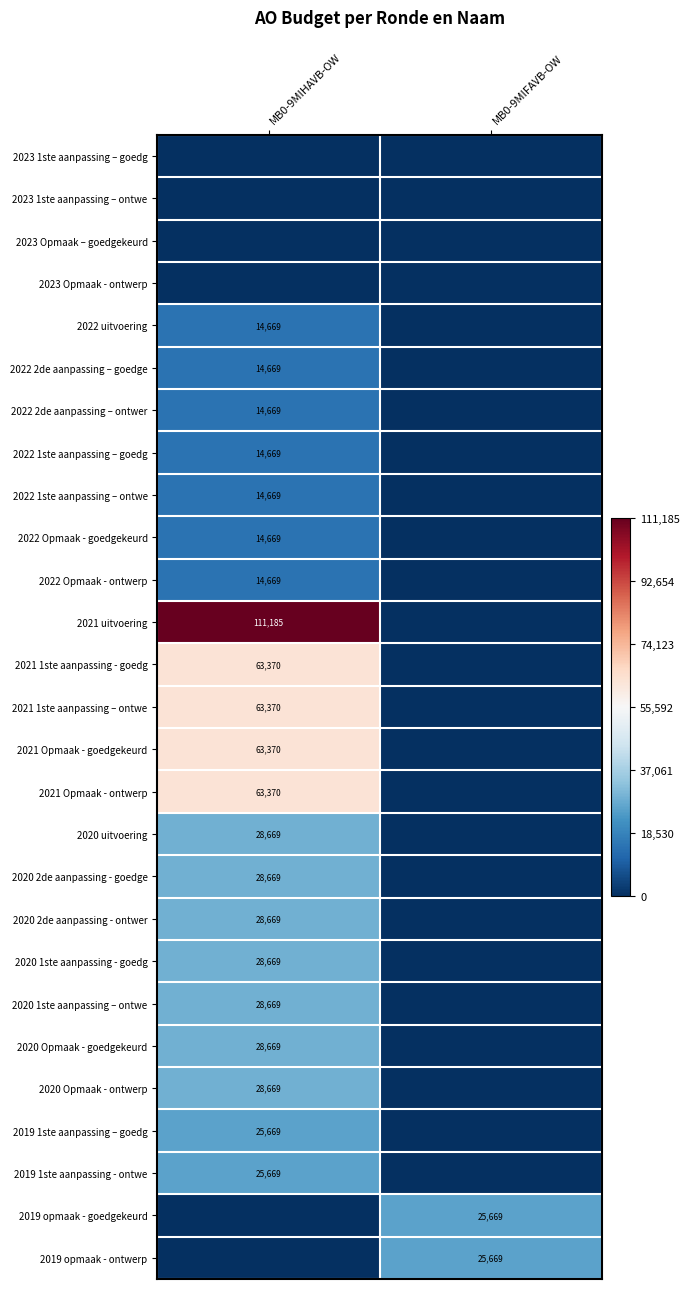

True or false: 2022 uitvoering has a value of 7746 at MB0-9MIHAVB-OW.

False